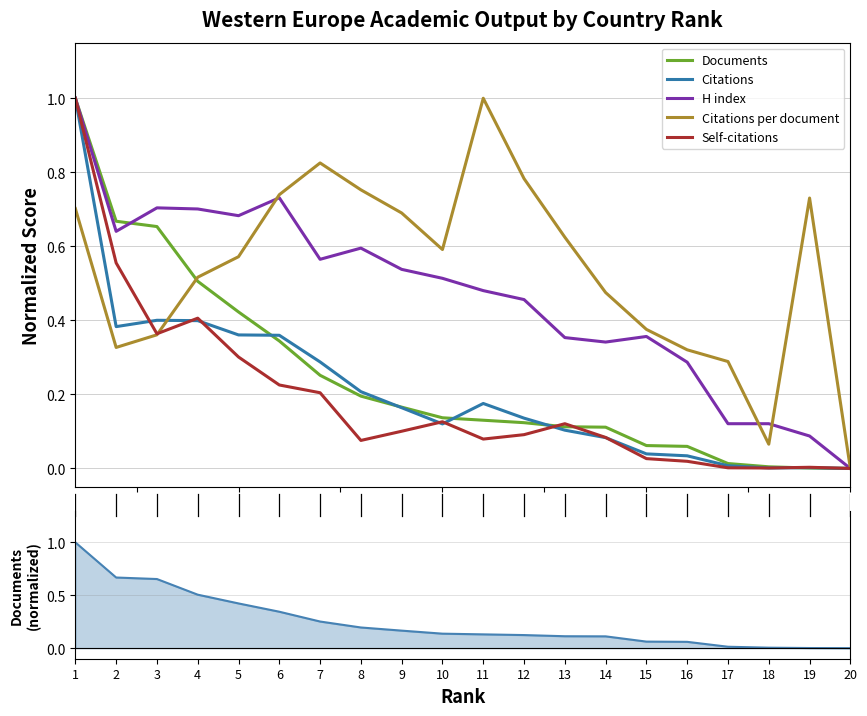

Which series changed the most between 5 and 15?

Documents